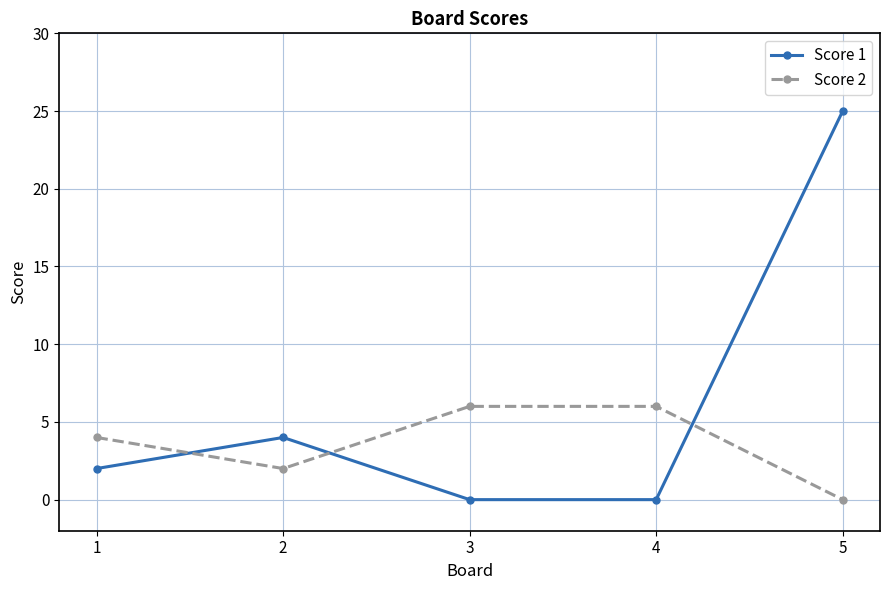

Rank the series by their average value, from highest to lowest.

Score 1, Score 2